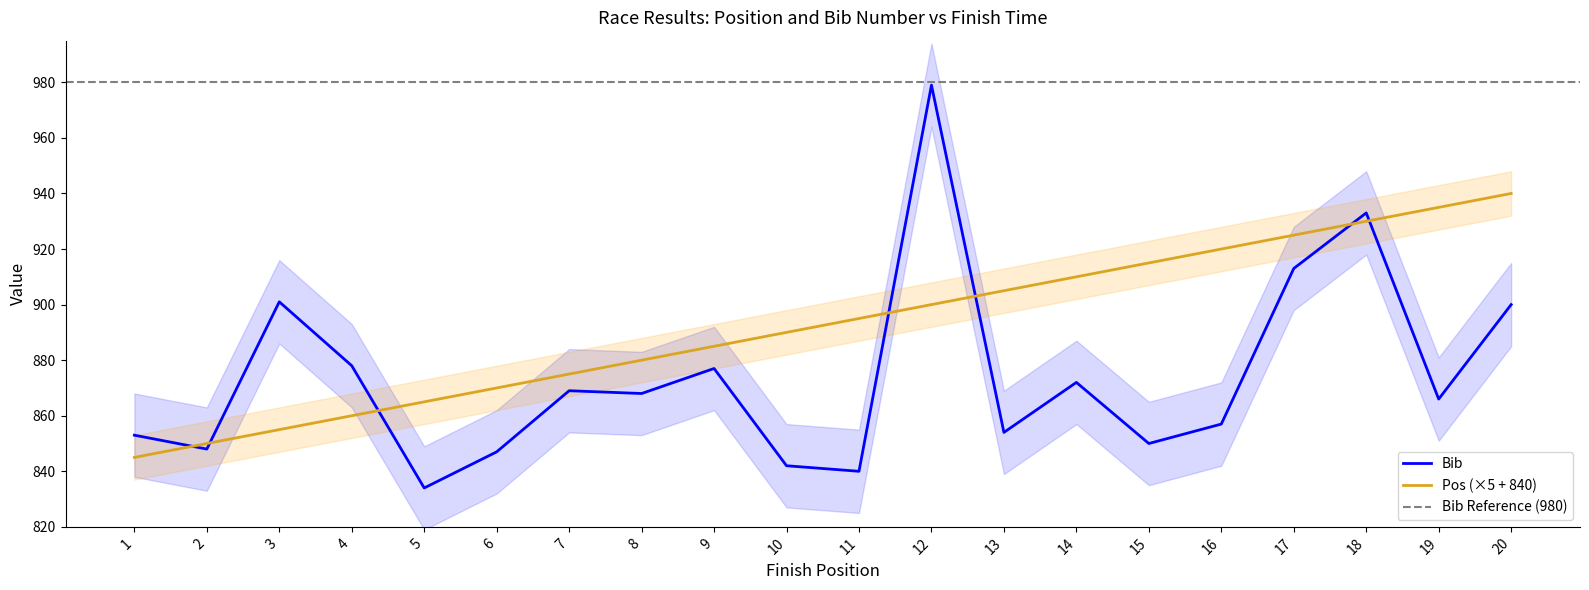

Reading left to right, transcribe all the data shown in this chart.

Pos: 1=845	2=850	3=855	4=860	5=865	6=870	7=875	8=880	9=885	10=890	11=895	12=900	13=905	14=910	15=915	16=920	17=925	18=930	19=935	20=940
Bib: 1=853	2=848	3=901	4=878	5=834	6=847	7=869	8=868	9=877	10=842	11=840	12=979	13=854	14=872	15=850	16=857	17=913	18=933	19=866	20=900